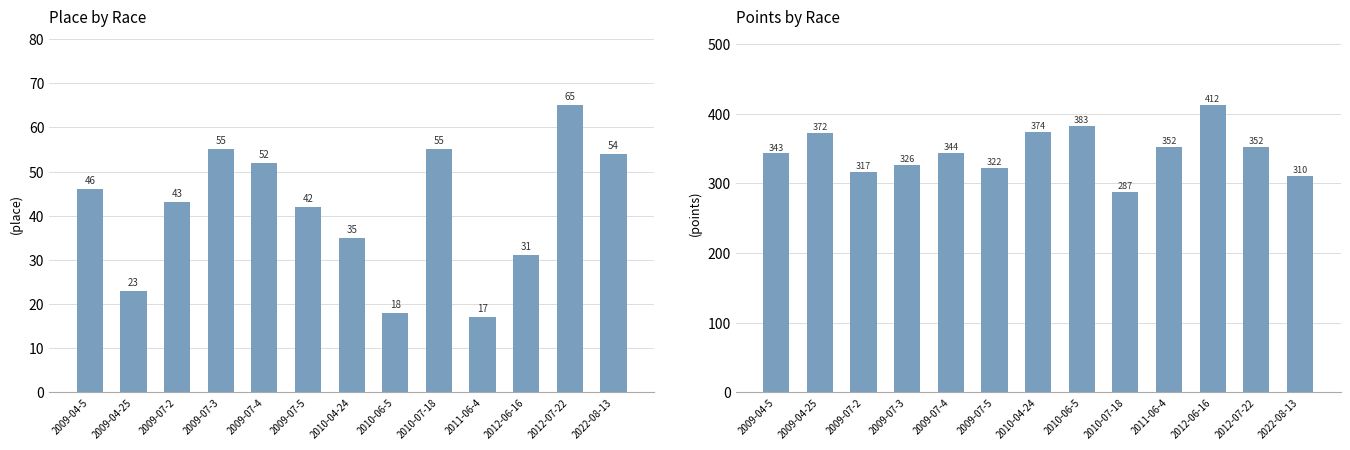

Does the chart contain stacked bars?

No